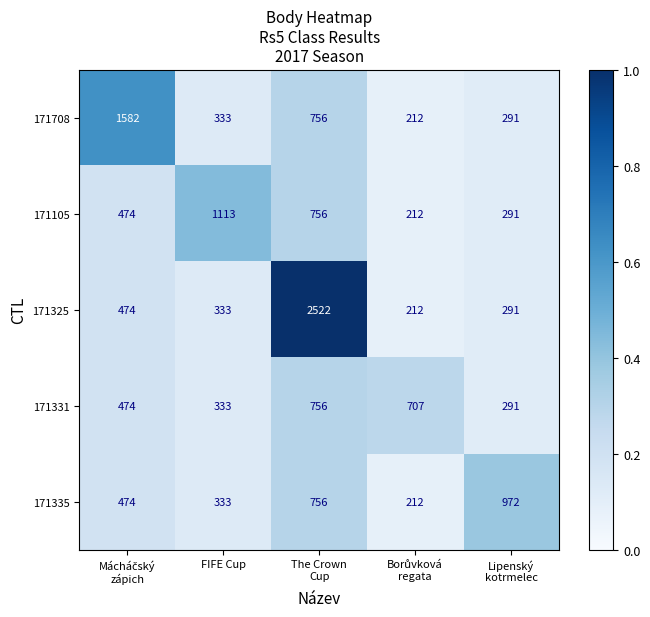

Reading left to right, list all the values displayed in this chart.

171708: 1582	333	756	212	291
171105: 474	1113	756	212	291
171325: 474	333	2522	212	291
171331: 474	333	756	707	291
171335: 474	333	756	212	972